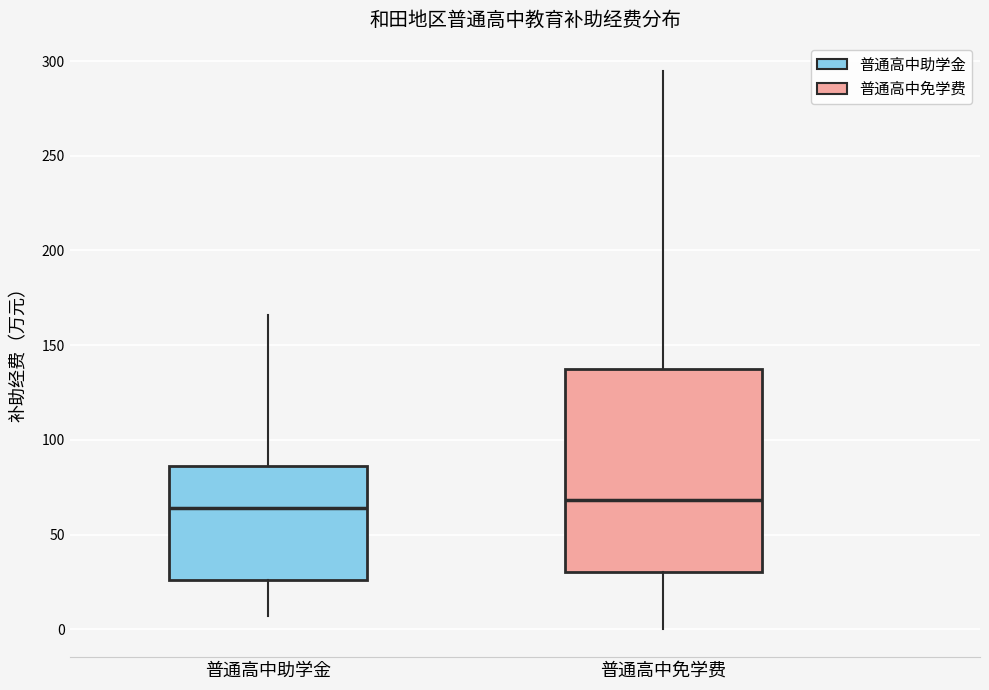

Comparing the boxes themselves (not the whiskers), which one is the tallest?

普通高中免学费